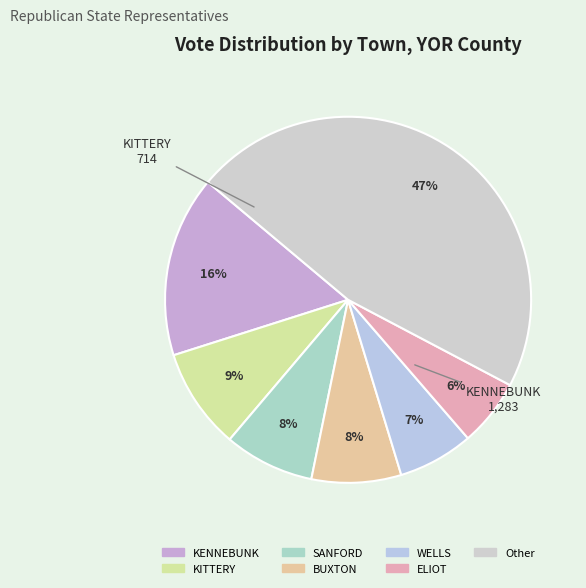

How many slices are in this pie chart?

7